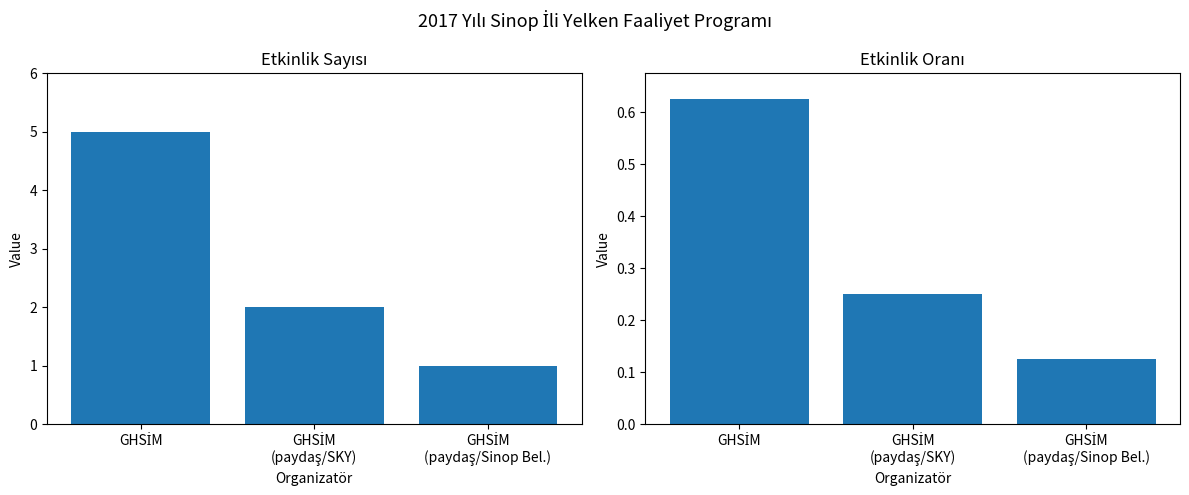

Are the bars horizontal?

No